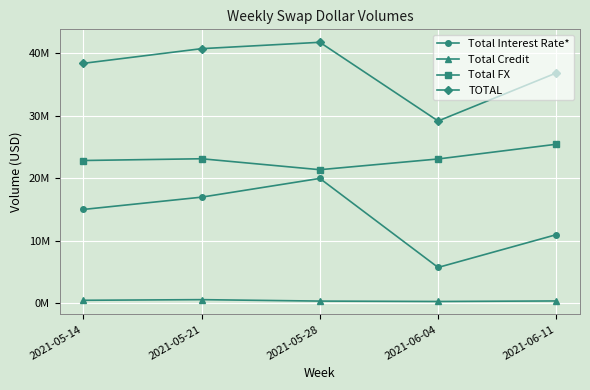

Does the chart have visible grid lines?

Yes